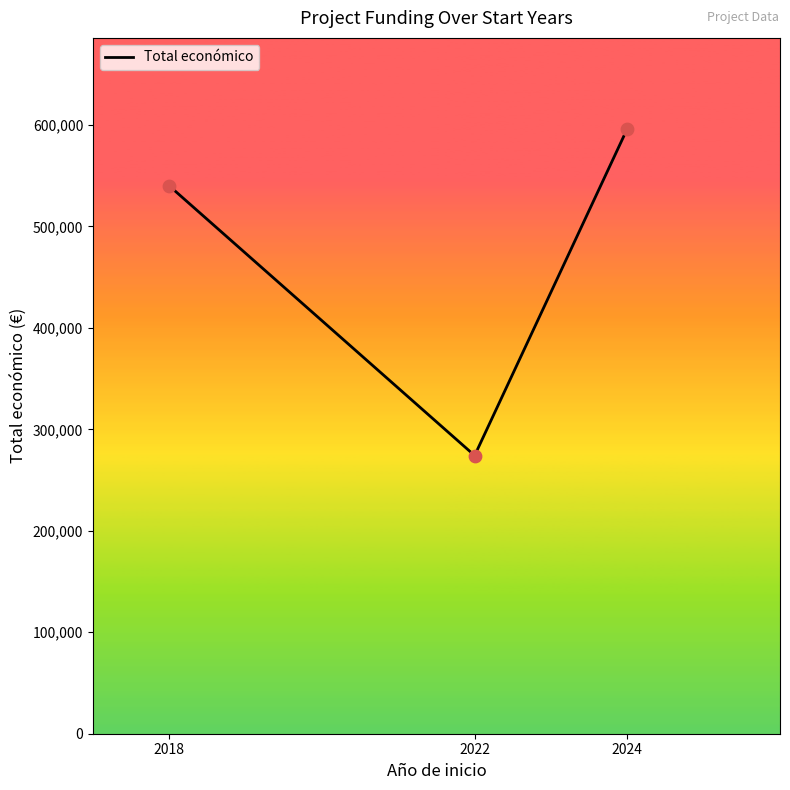

Between 2024 and 2022, which is larger?

2024